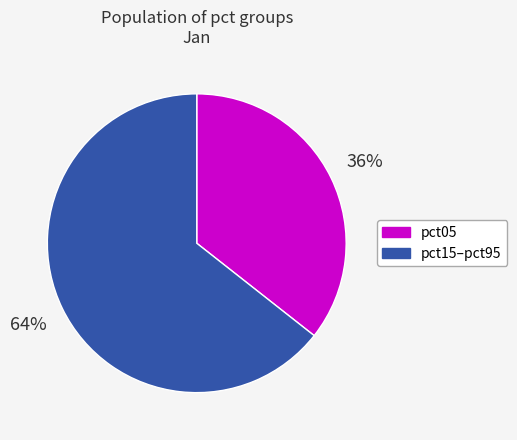

What percentage is the pct05 slice, to the nearest percent?

36%